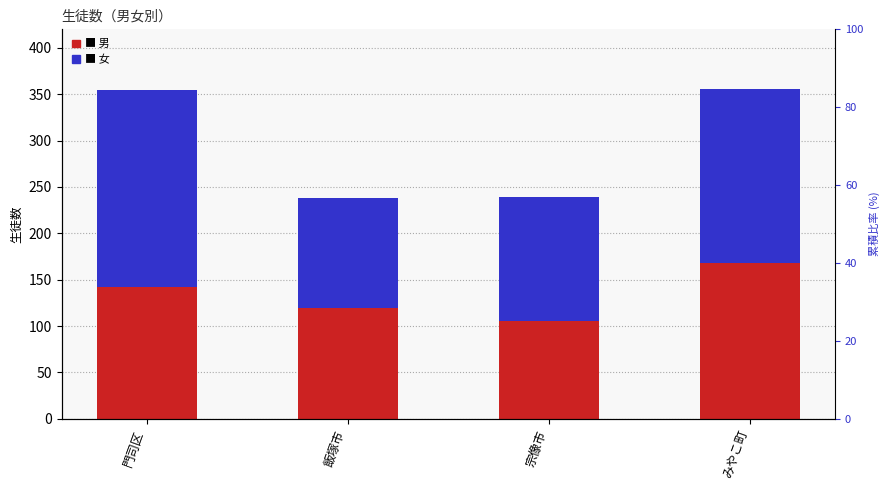

How many data points in 女 are less than 188?

2